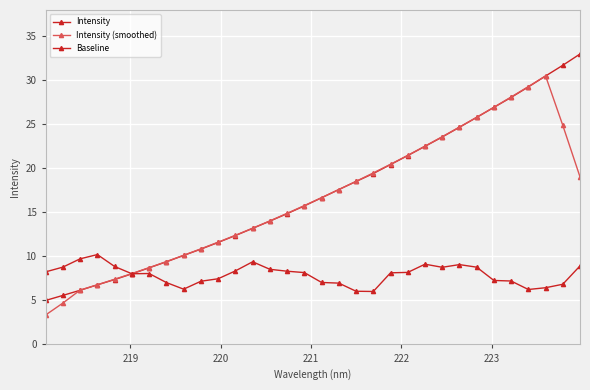

How many series are shown in this chart?

3